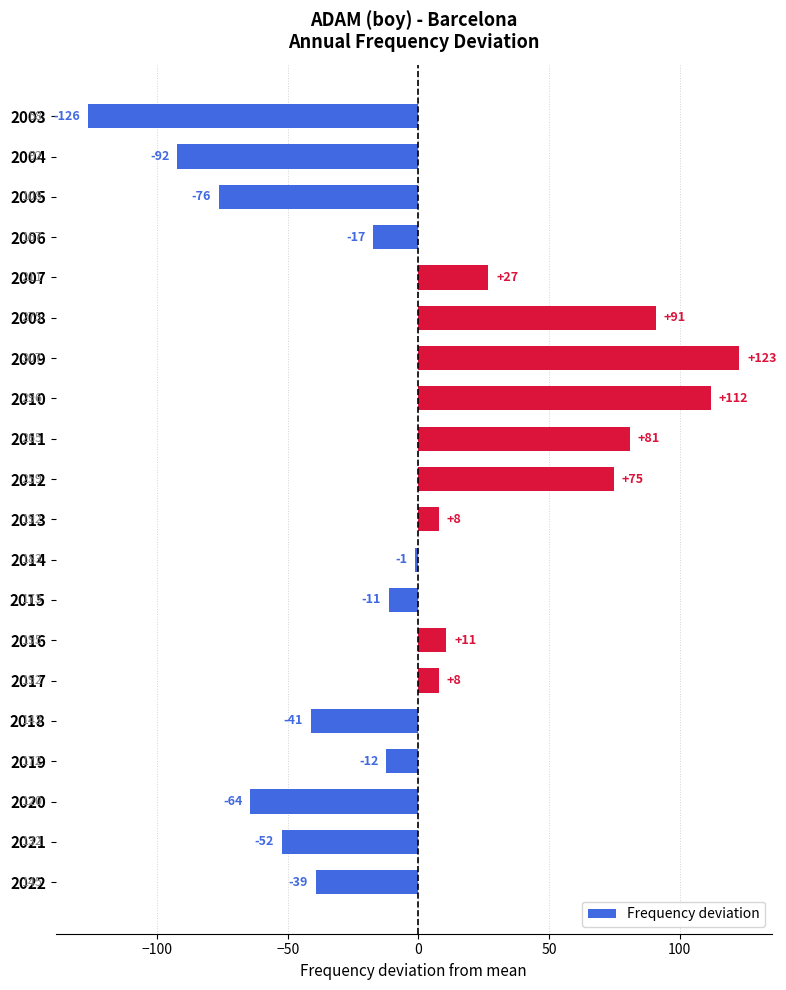

Are the bars grouped side by side (vs. stacked)?

No